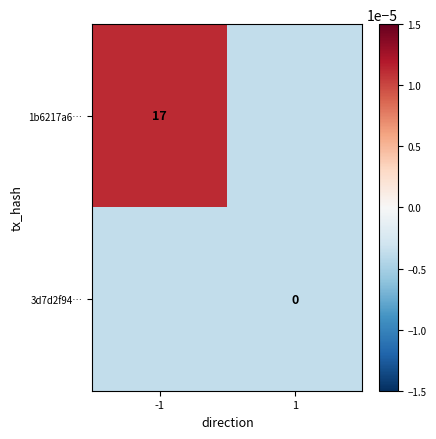

The 1b6217a6… series shows 10.0 at -1. True or false?

False